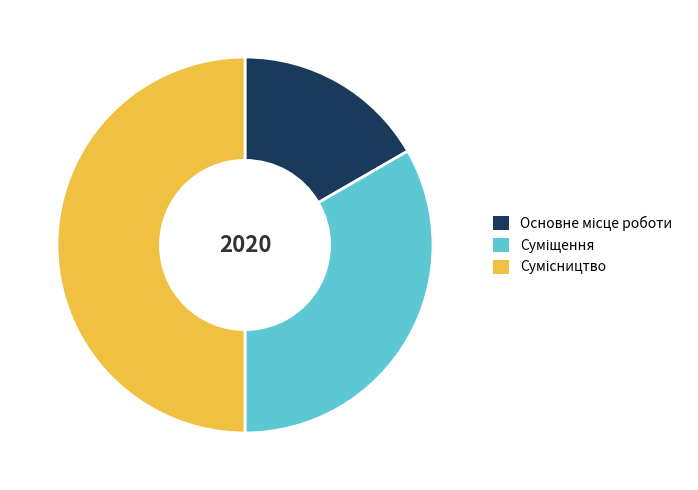

What is the smallest slice in the pie chart?

Основне місце роботи